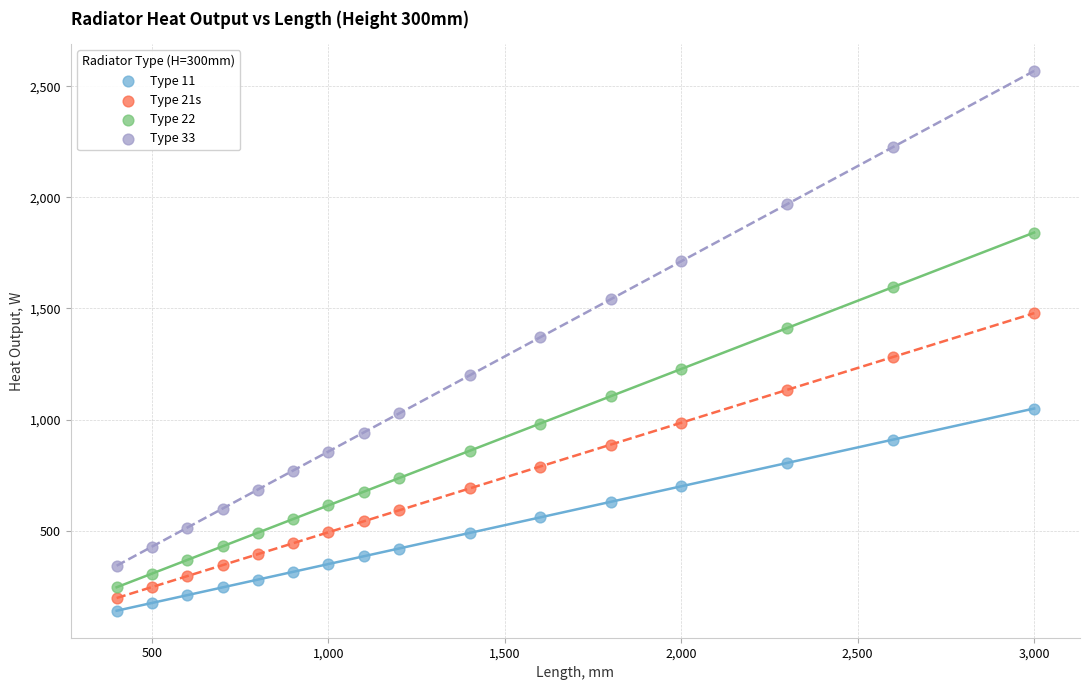

Which series has the largest Y range (max minus min)?

Type 33